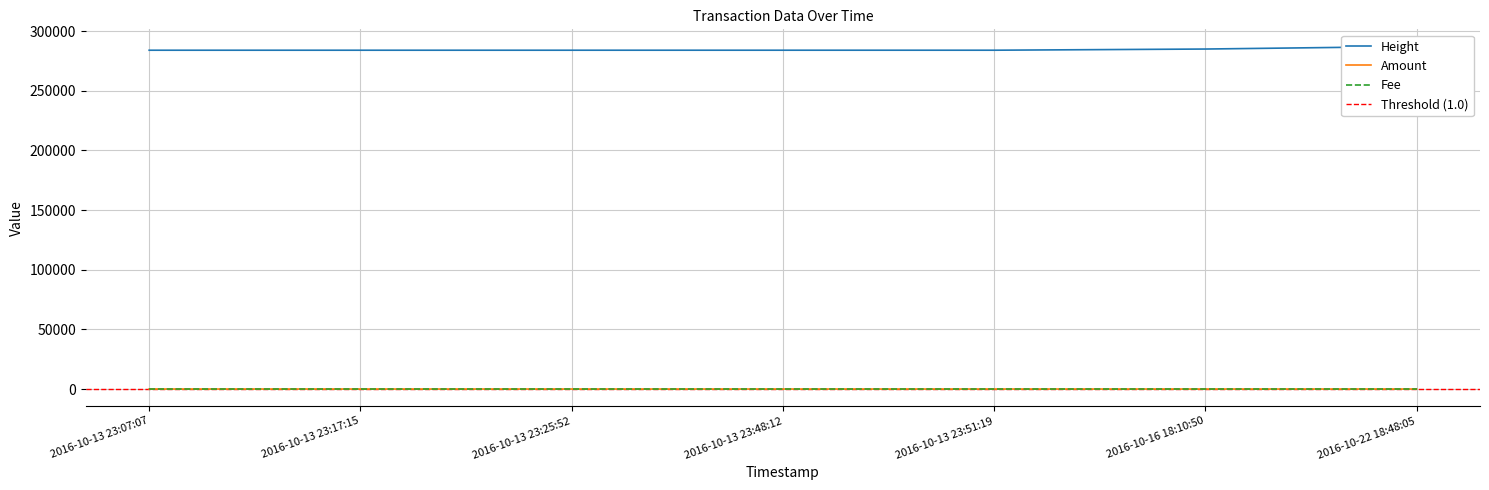

Between 2016-10-13 23:25:52 and 2016-10-13 23:51:19, which is larger?

2016-10-13 23:51:19